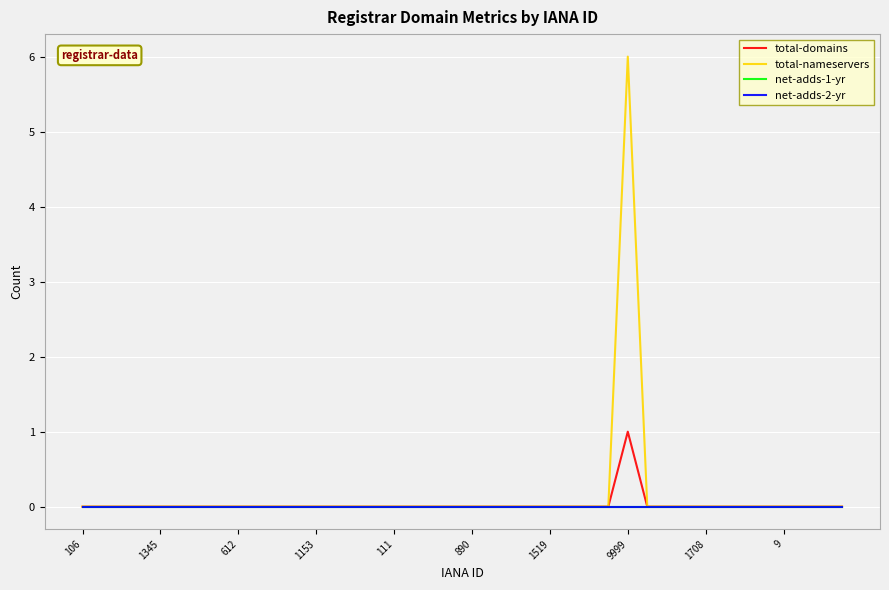

Reading left to right, list all the values displayed in this chart.

total-domains: 0	0	0	0	0	0	0	0	0	0	0	0	0	0	0	0	0	0	0	0	0	0	0	0	0	0	0	0	1	0	0	0	0	0	0	0	0	0	0	0
total-nameservers: 0	0	0	0	0	0	0	0	0	0	0	0	0	0	0	0	0	0	0	0	0	0	0	0	0	0	0	0	6	0	0	0	0	0	0	0	0	0	0	0
net-adds-1-yr: 0	0	0	0	0	0	0	0	0	0	0	0	0	0	0	0	0	0	0	0	0	0	0	0	0	0	0	0	0	0	0	0	0	0	0	0	0	0	0	0
net-adds-2-yr: 0	0	0	0	0	0	0	0	0	0	0	0	0	0	0	0	0	0	0	0	0	0	0	0	0	0	0	0	0	0	0	0	0	0	0	0	0	0	0	0